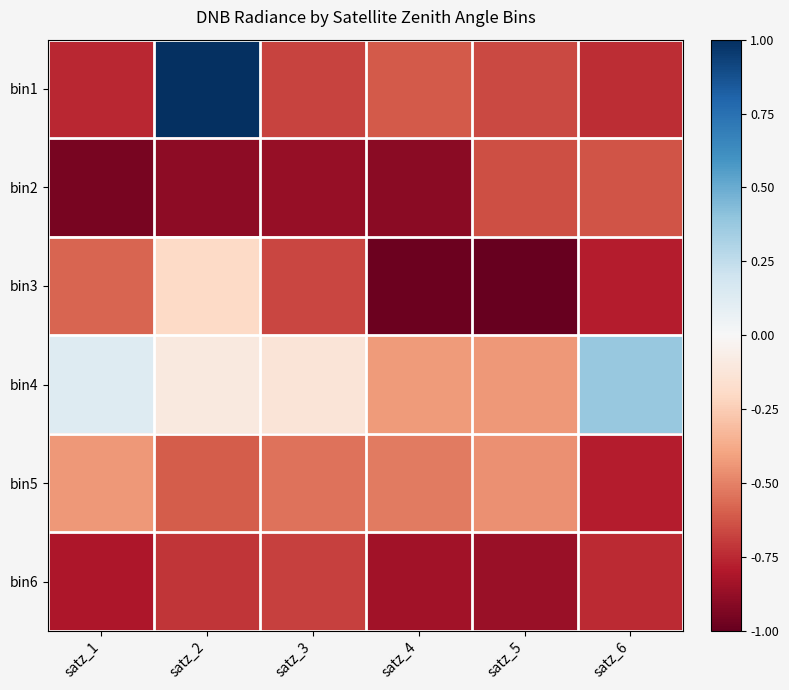

What is the smallest value displayed?

-1.0